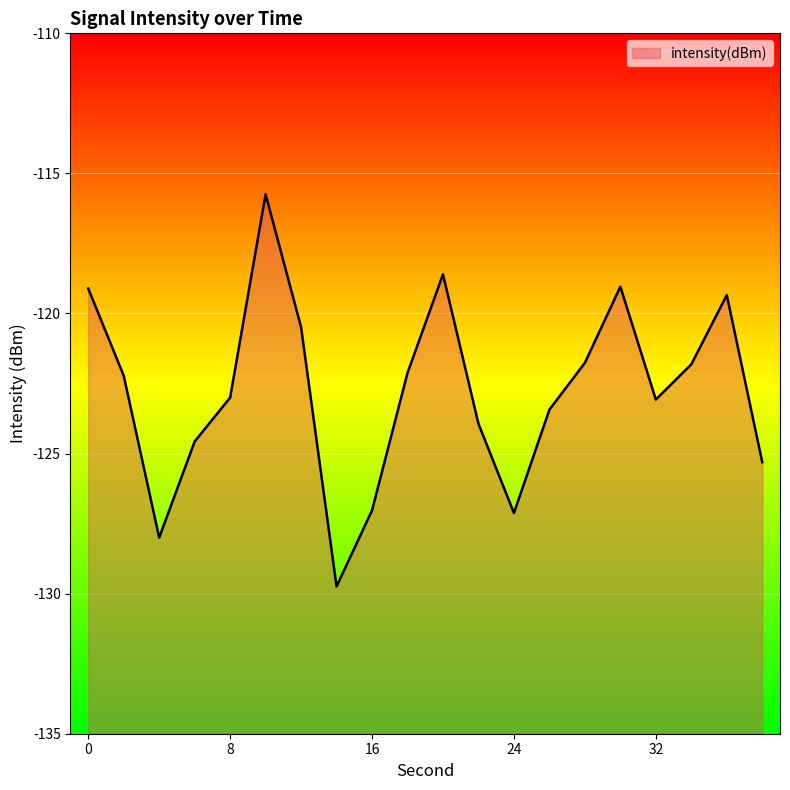

What is the change in value from 2 to 34?

+0.4